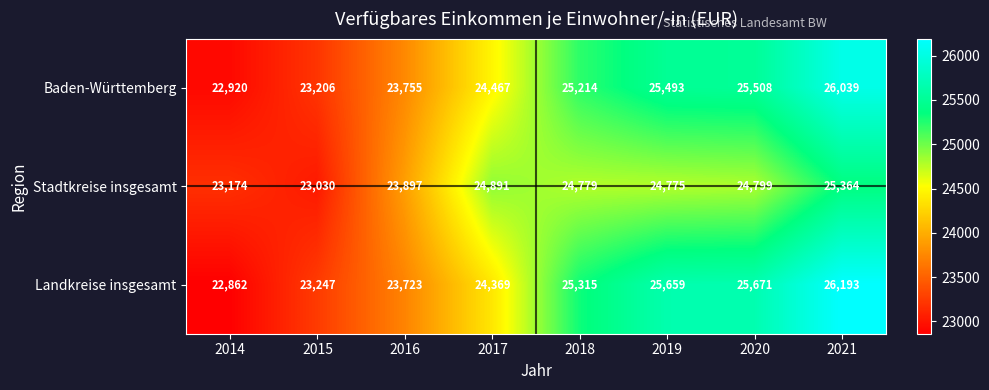

Where is Baden-Württemberg nearest to the value 24479?

2017